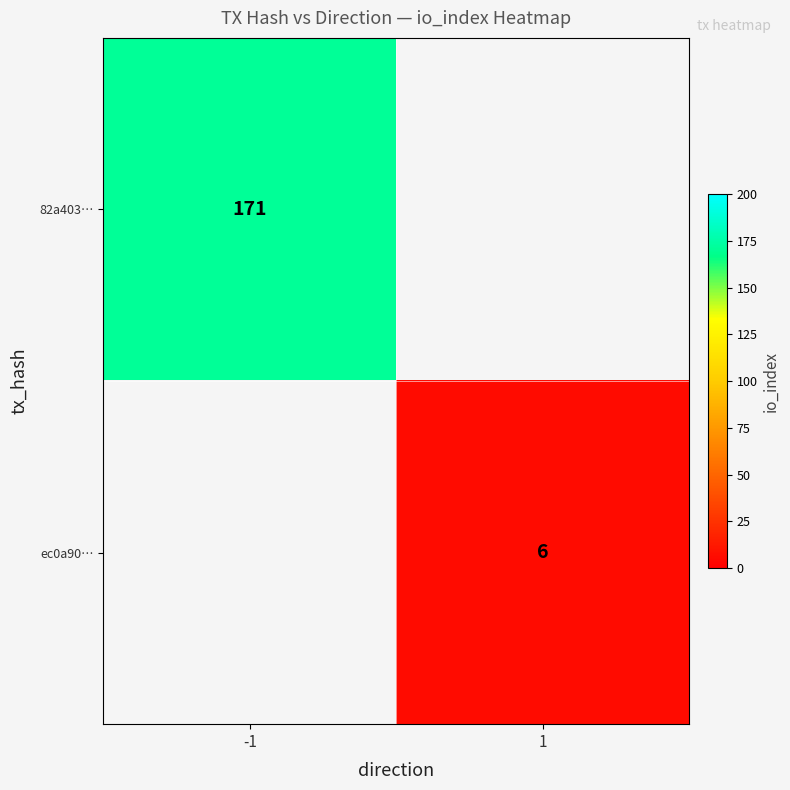

The value of ec0a90… at 1 is 10. True or false?

False